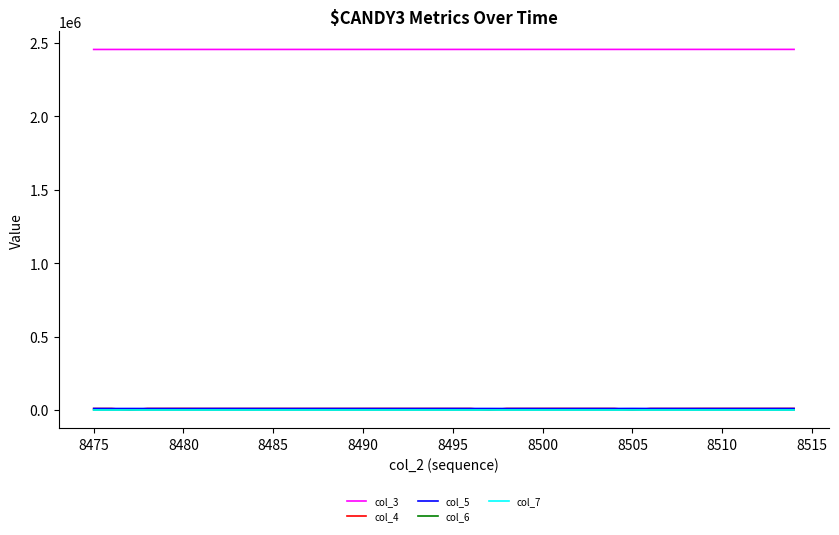

Does the chart have visible grid lines?

No